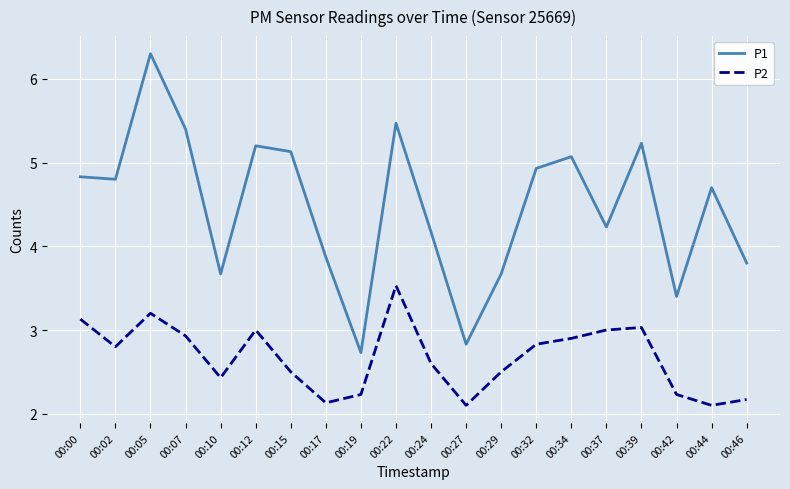

Is the value of P2 at 00:42 greater than the value of P1 at 00:46?

No